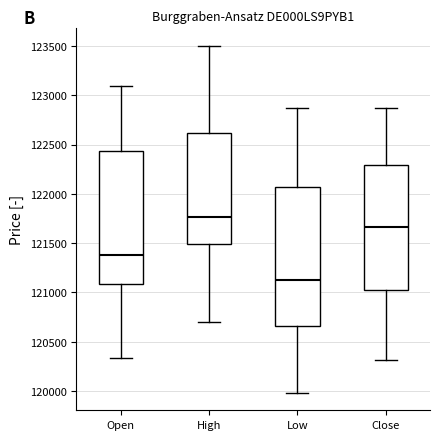

Which box is the tallest, from its lower edge to its upper edge?

Low